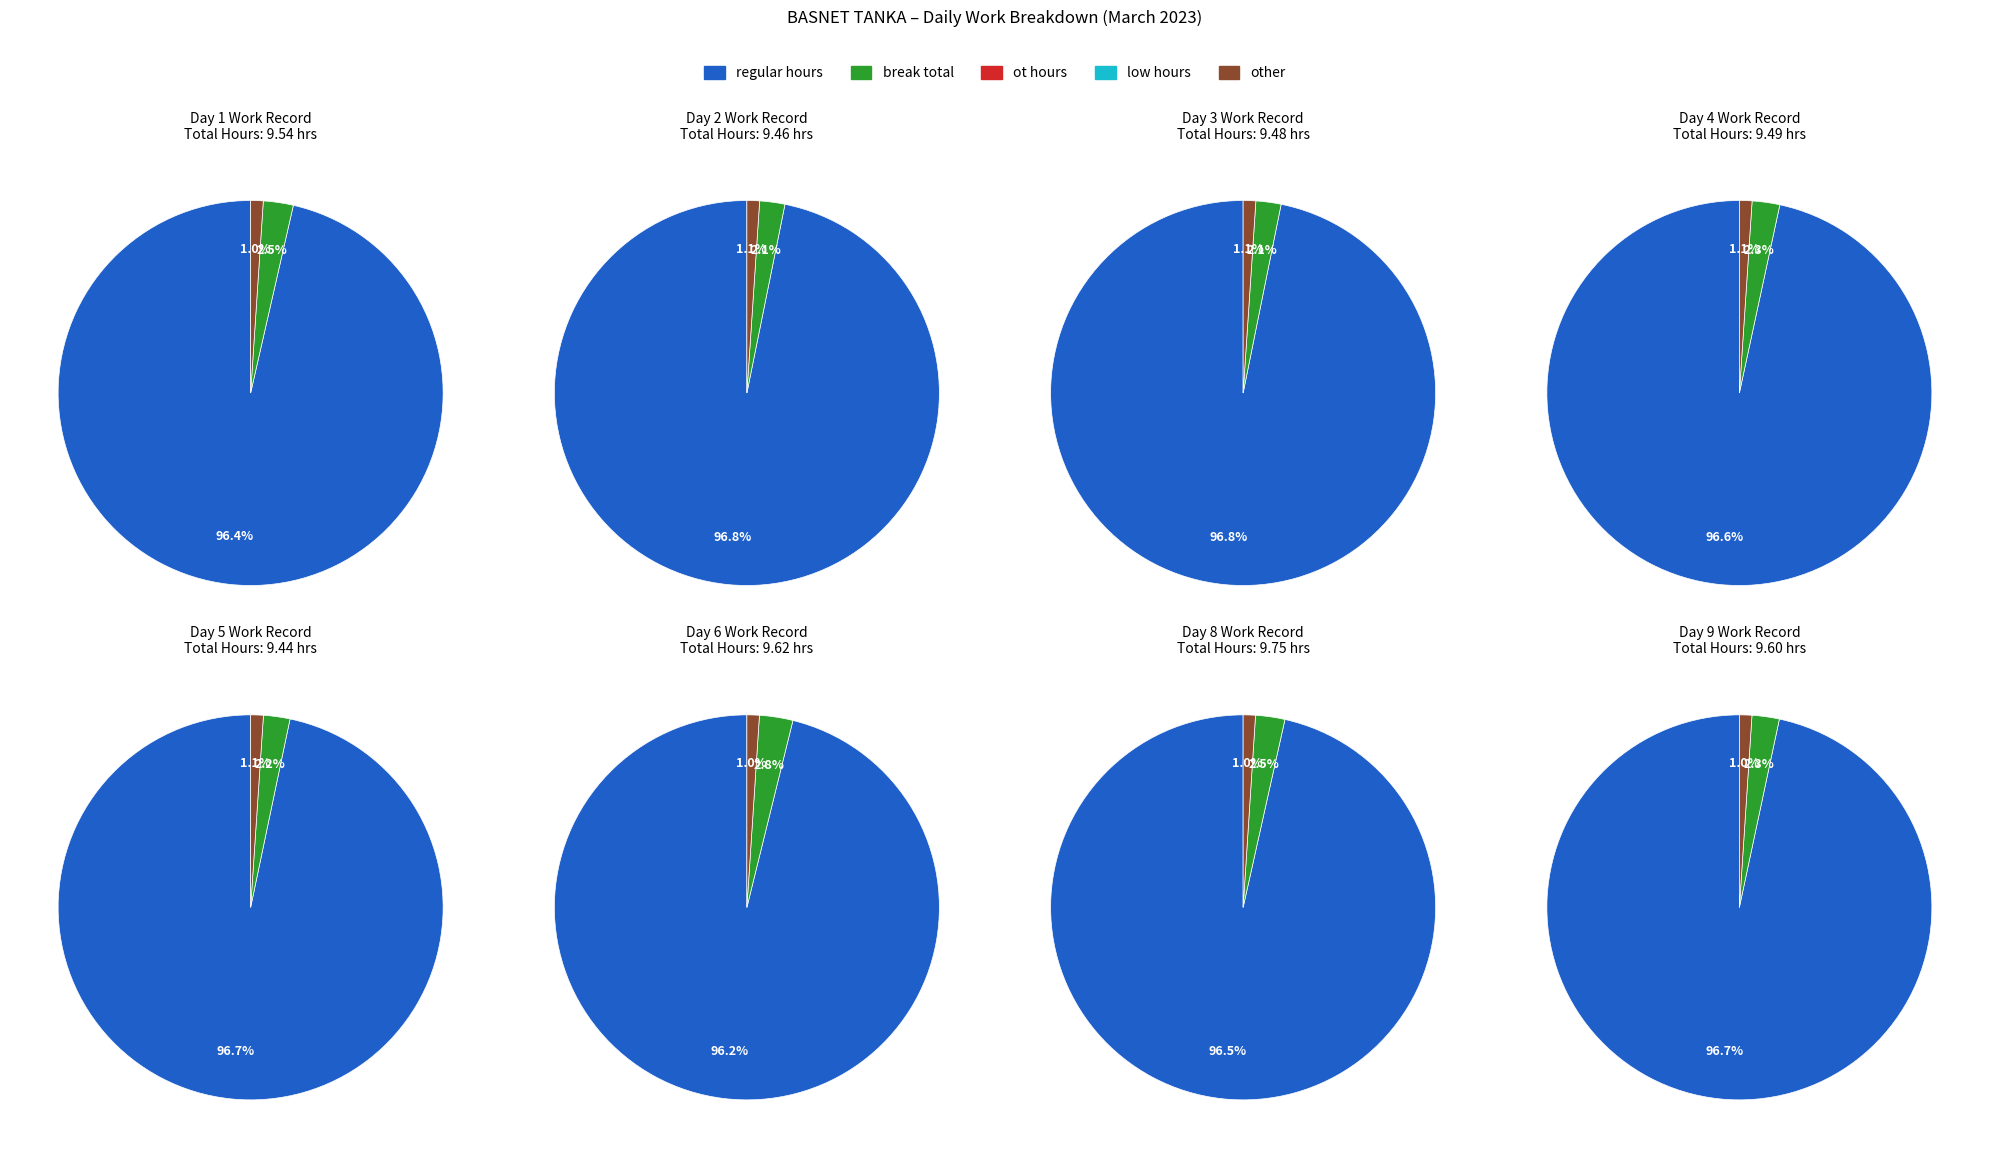

Which series has the widest spread of values?

Regular Hours